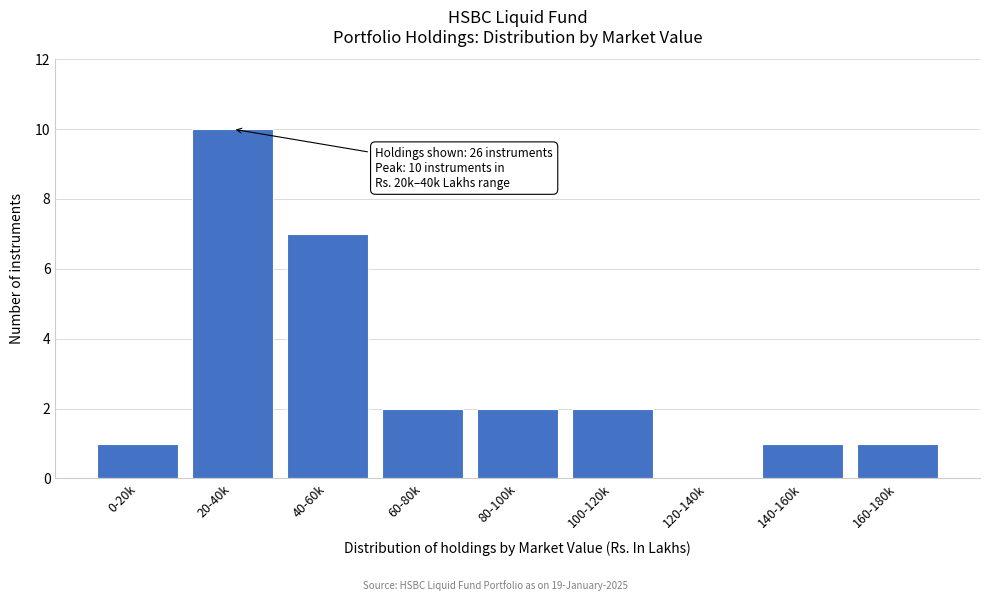

Reading left to right, what are all the values shown in this chart?

0-20k=1	20-40k=10	40-60k=7	60-80k=2	80-100k=2	100-120k=2	120-140k=0	140-160k=1	160-180k=1